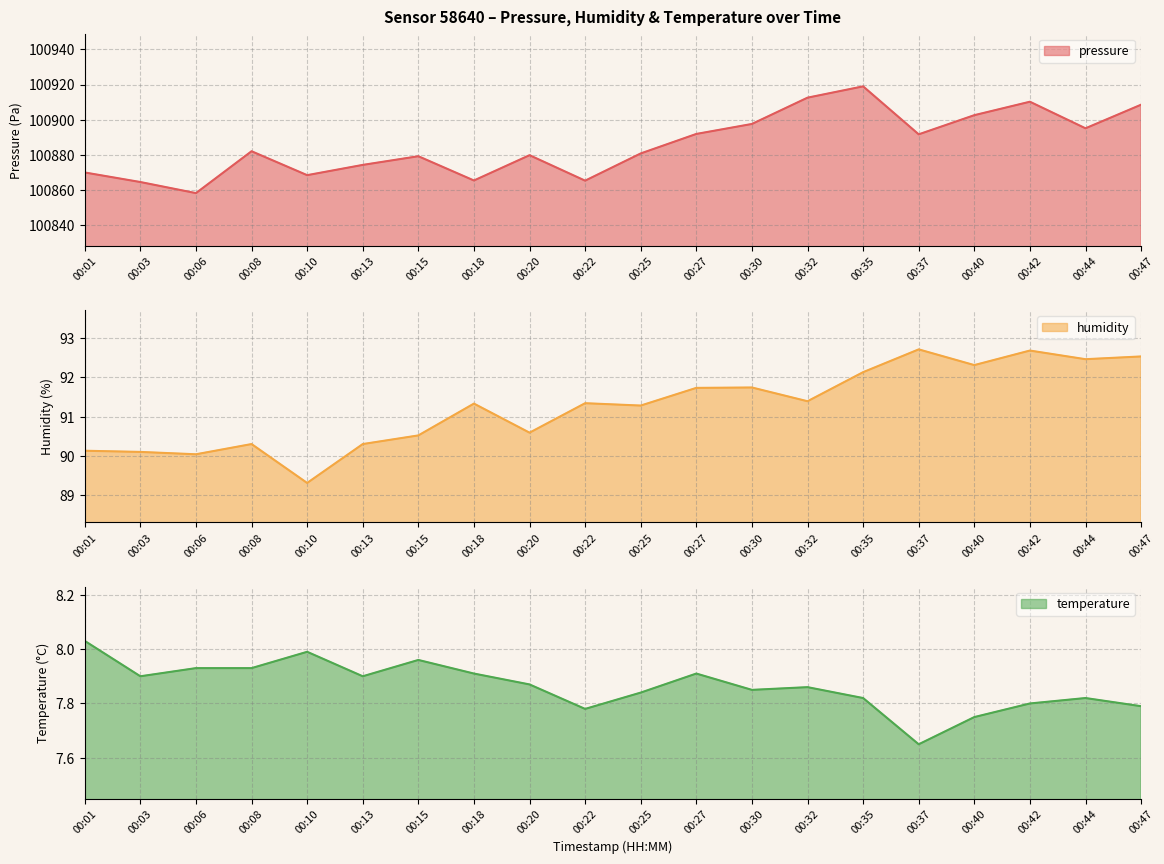

Which series changed the most between 00:30 and 00:44?

pressure